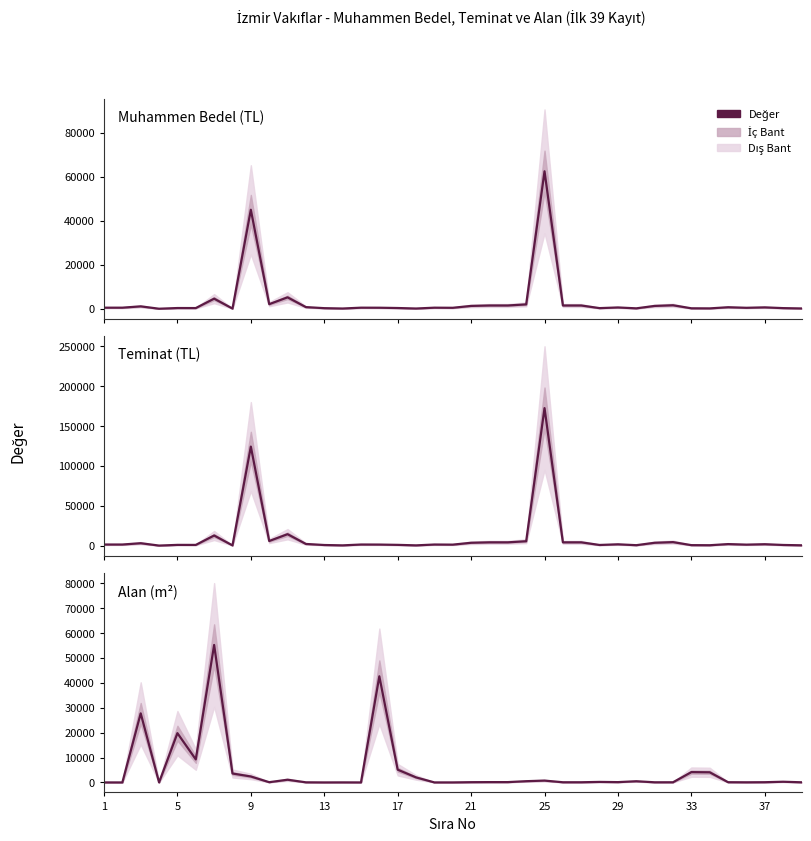

How many data points in Teminat (TL) are less than 1380?

17